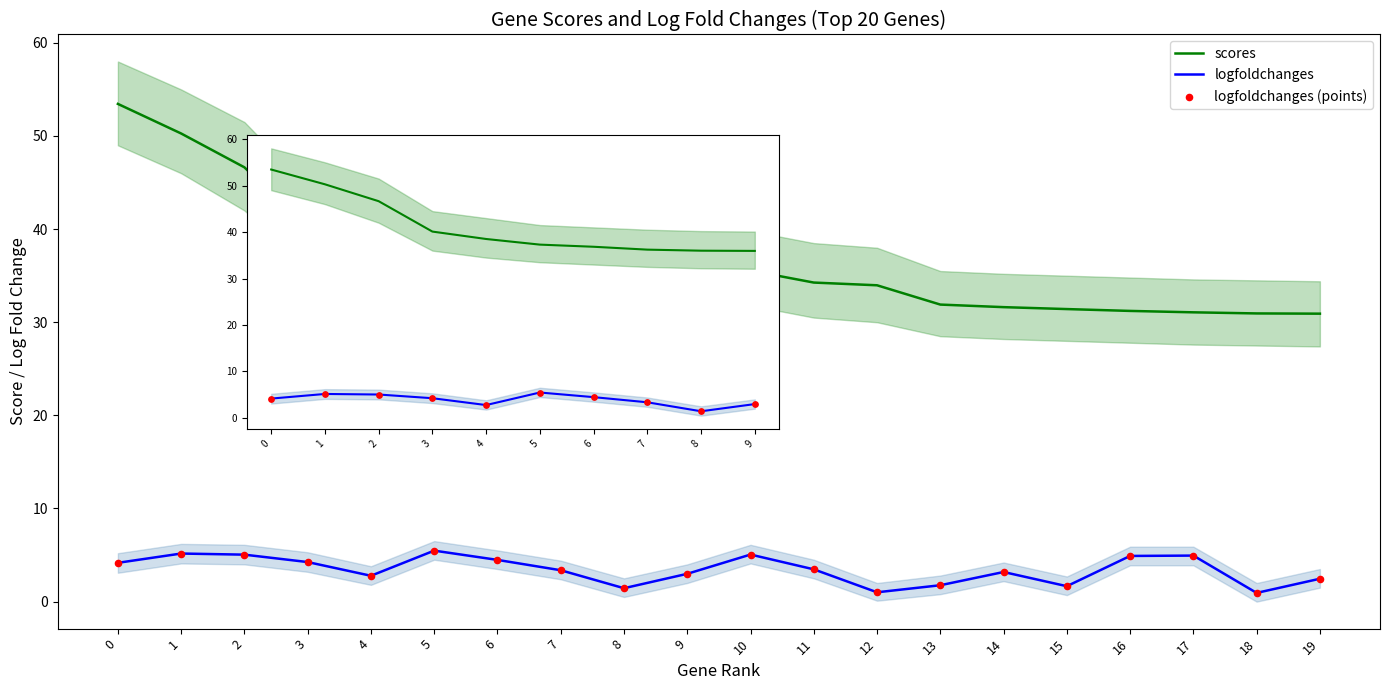

Which series contains the highest Y value?

scores